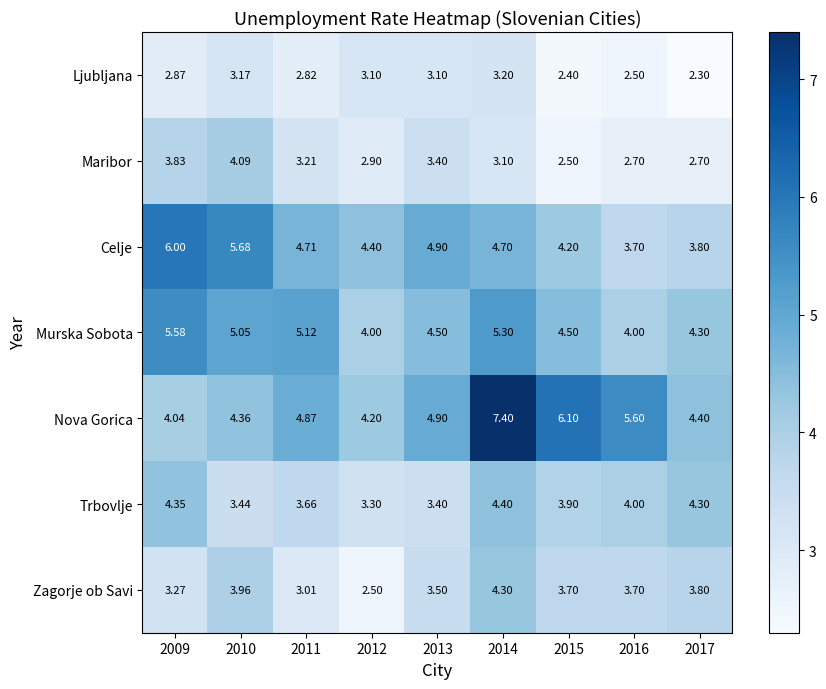

Which series has the largest range (max minus min)?

Nova Gorica